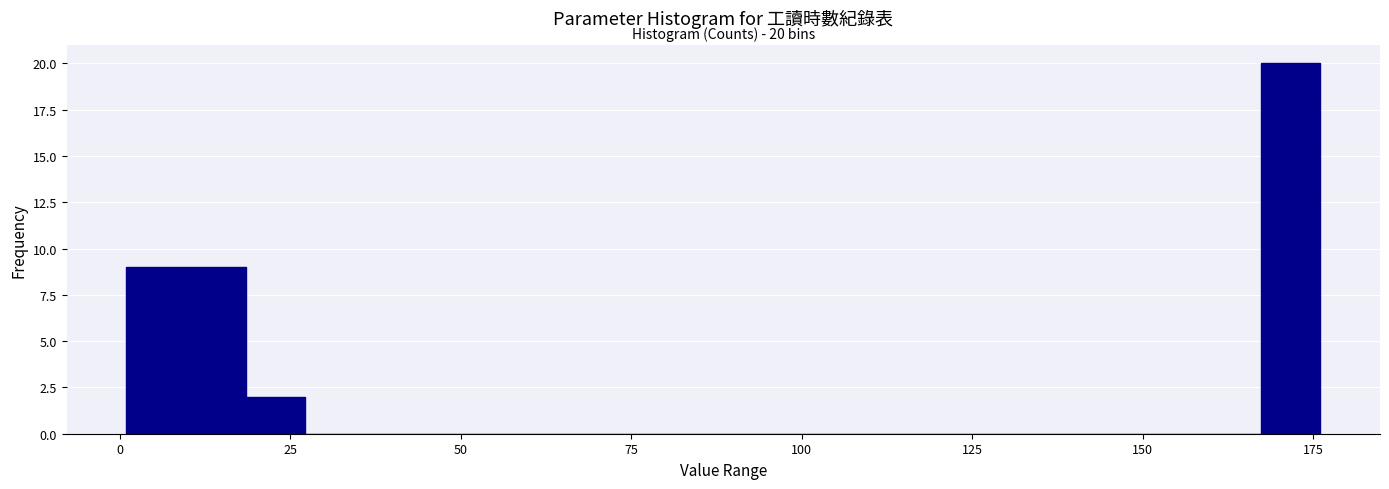

Read against the x-axis, roughly where is the centre of the tallest bar?

170